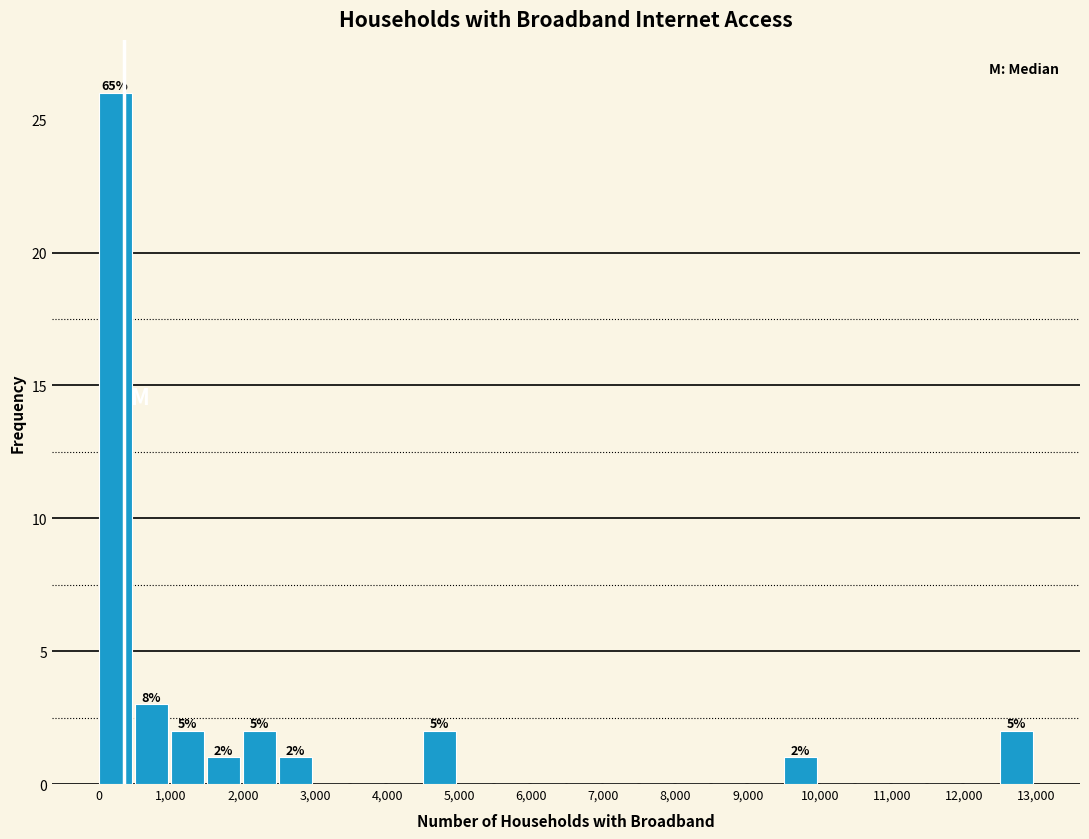

Which range on the x-axis has the tallest bar?

0 to 500